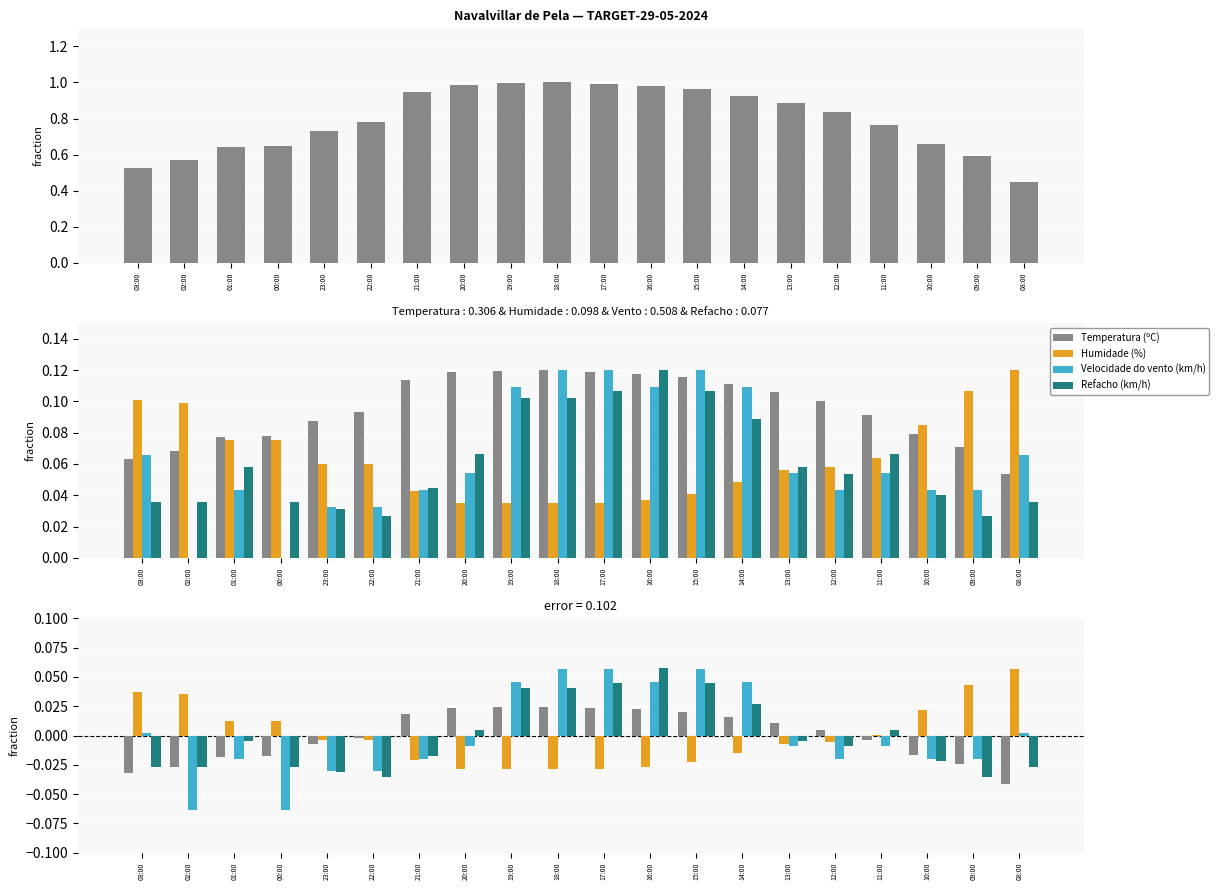

At 22:00, list the series in order from largest to smallest.

Temperatura (ºC), Humidade (%), Velocidade do vento (km/h), Refacho (km/h)